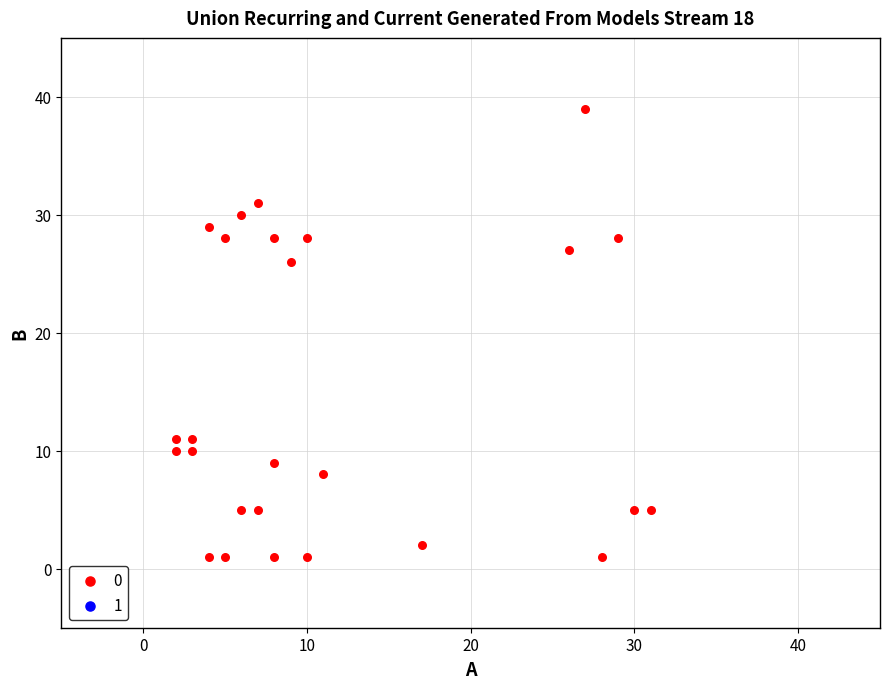

What Y value in the scatter plot is closest to 20?

26